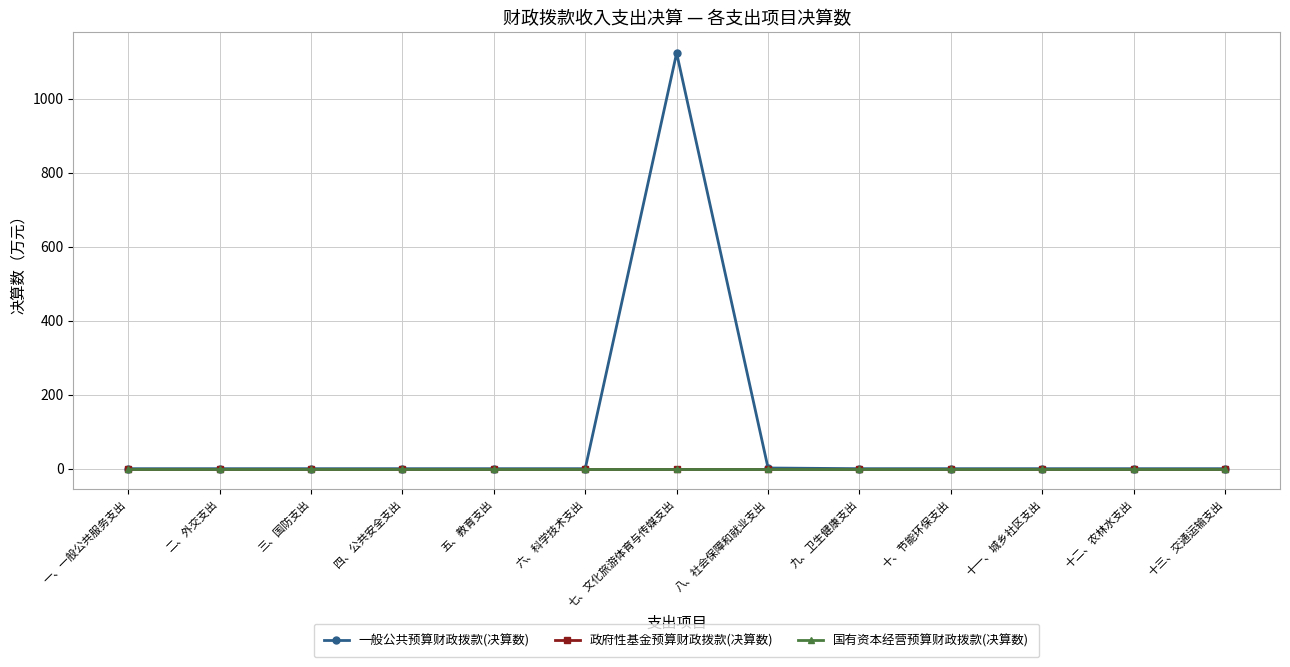

What is the label of the 11th point from the left?

十一、城乡社区支出